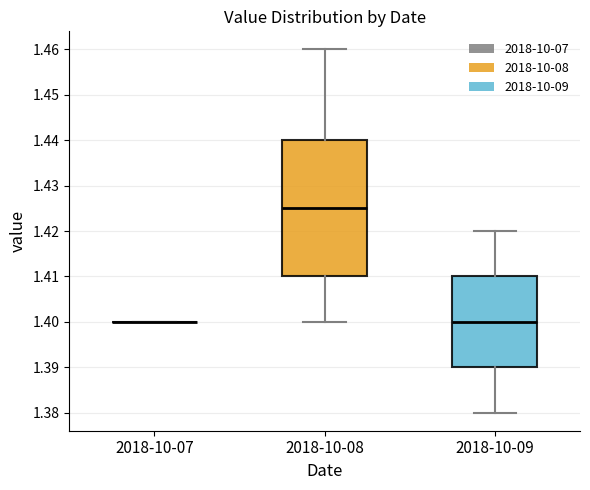

Reading left to right, transcribe this box plot: for each box, give where its median line is, the range the box spans, and where its two whiskers end, as read against the y-axis. The values are not printed on the chart, so give them approximately, as read against the axis.

2018-10-07: box collapsed to a line at 1.400, whiskers 1.400 to 1.400
2018-10-08: median 1.425, box 1.410 to 1.440, whiskers 1.400 to 1.460
2018-10-09: median 1.400, box 1.390 to 1.410, whiskers 1.380 to 1.420